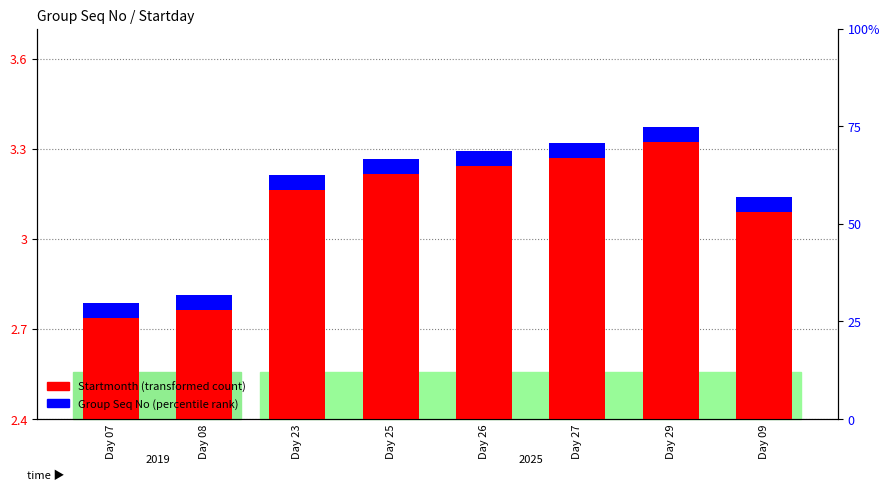

Which series has the largest range (max minus min)?

Startmonth (transformed)